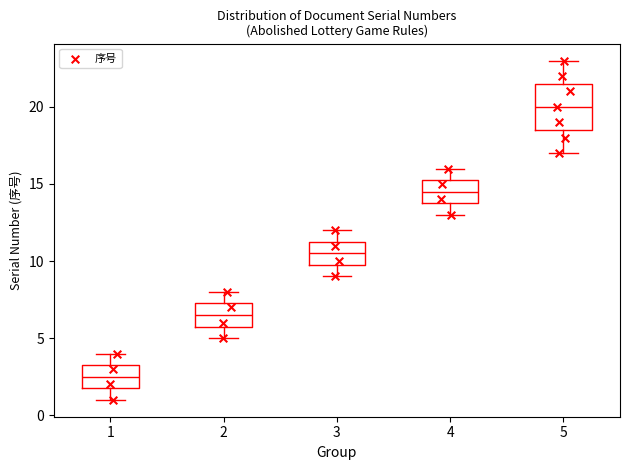

Reading left to right, transcribe this box plot: for each box, give where its median line is, the range the box spans, and where its two whiskers end, as read against the y-axis. The values are not printed on the chart, so give them approximately, as read against the axis.

1: median 2.5, box 2.0 to 3.5, whiskers 1.0 to 4.0
2: median 6.5, box 6.0 to 7.5, whiskers 5.0 to 8.0
3: median 10.5, box 10.0 to 11.5, whiskers 9.0 to 12.0
4: median 14.5, box 14.0 to 15.5, whiskers 13.0 to 16.0
5: median 20.0, box 18.5 to 21.5, whiskers 17.0 to 23.0